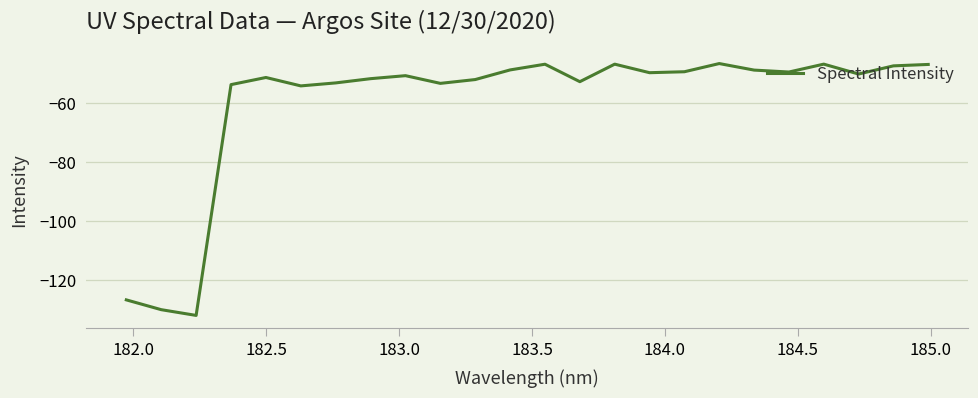

What is the greatest value displayed?

-46.5